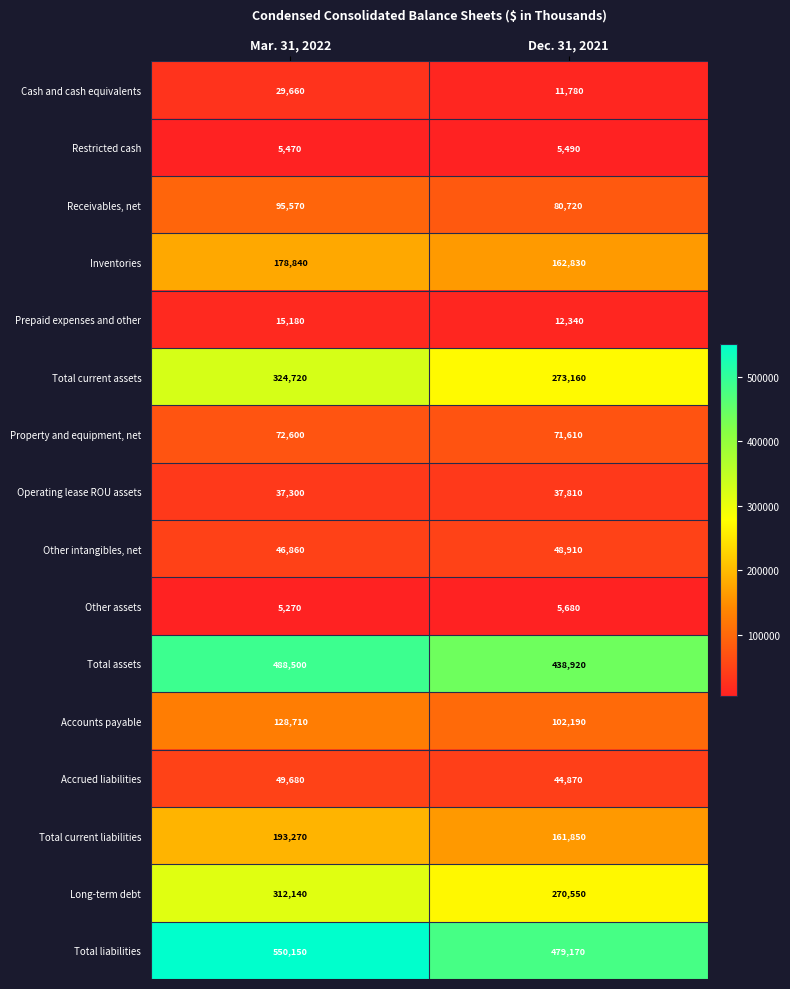

Read the Receivables, net value at Mar. 31, 2022.

95570